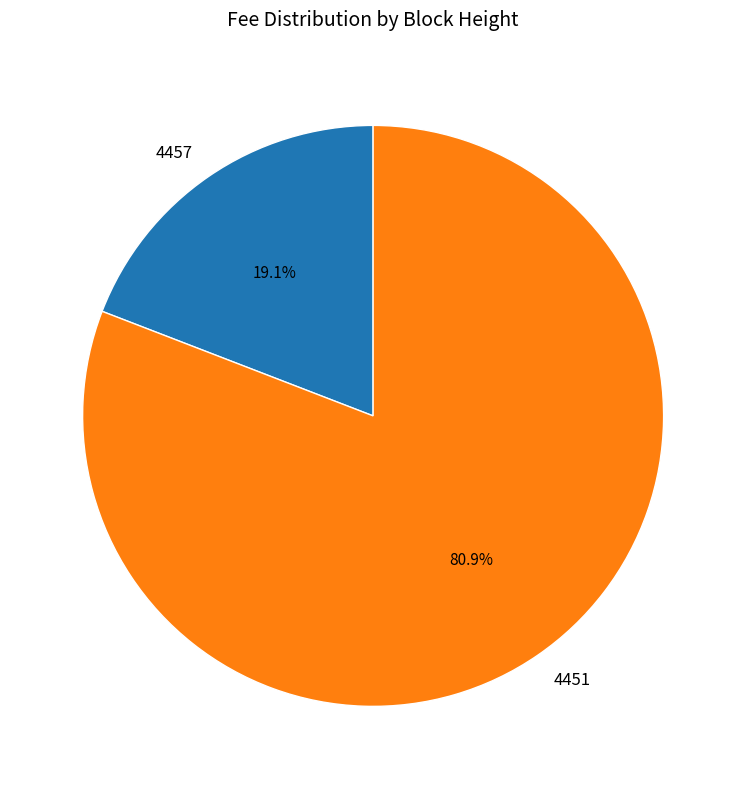

Approximately how many times larger is the value at 4451 compared to 4457?

4.2